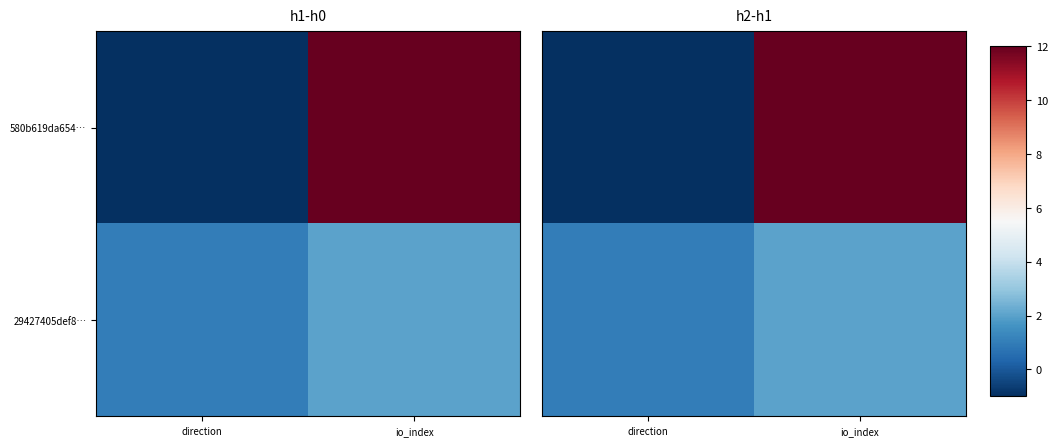

Rank the series at direction from lowest to highest value.

580b619da654…, 29427405def8…